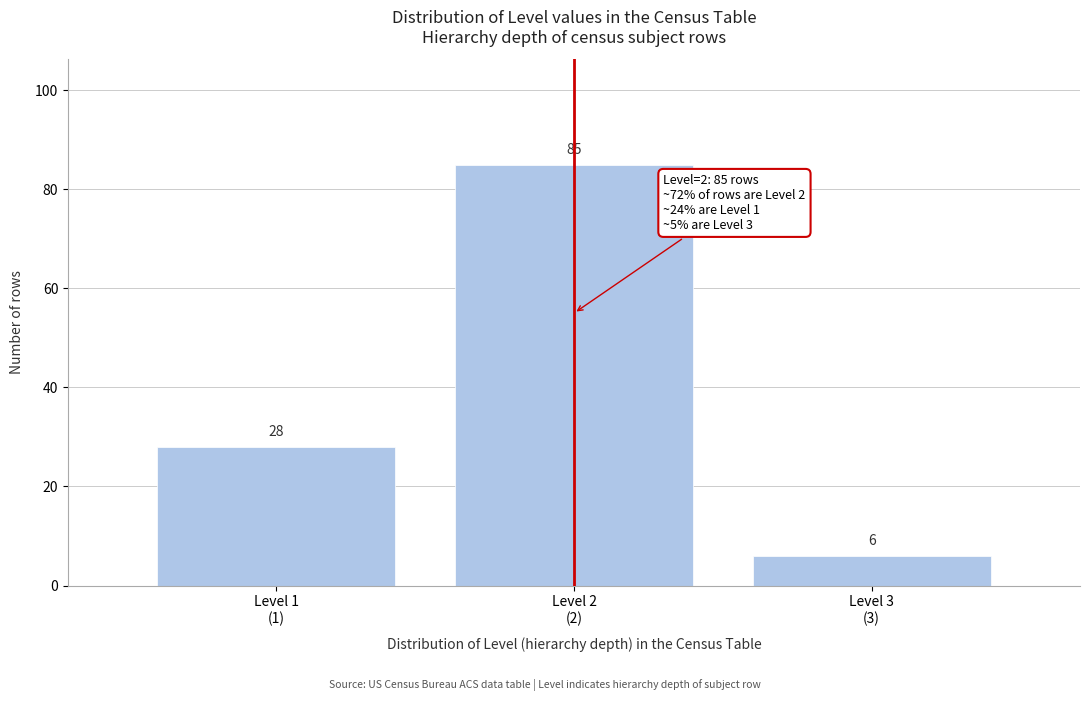

Reading left to right, what are all the values shown in this chart?

28	85	6